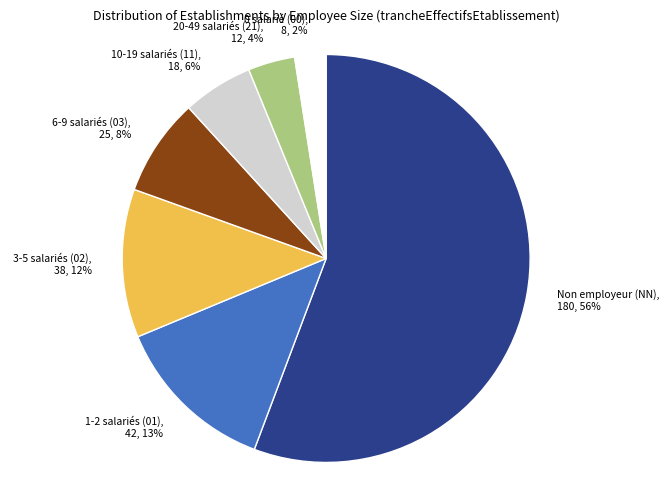

True or false: 20-49 salariés (21) accounts for 4% of the total.

True